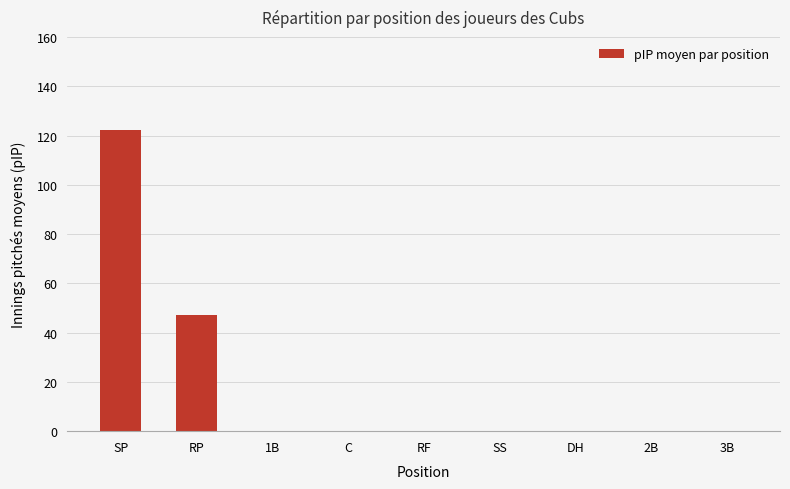

What is the sum of all values?

169.3